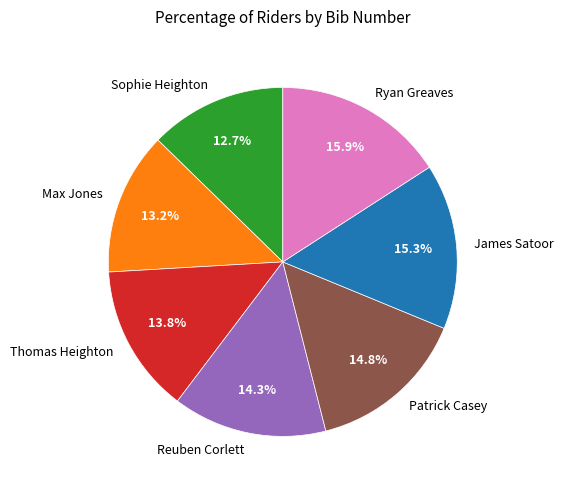

Which slice is the smallest?

Sophie Heighton